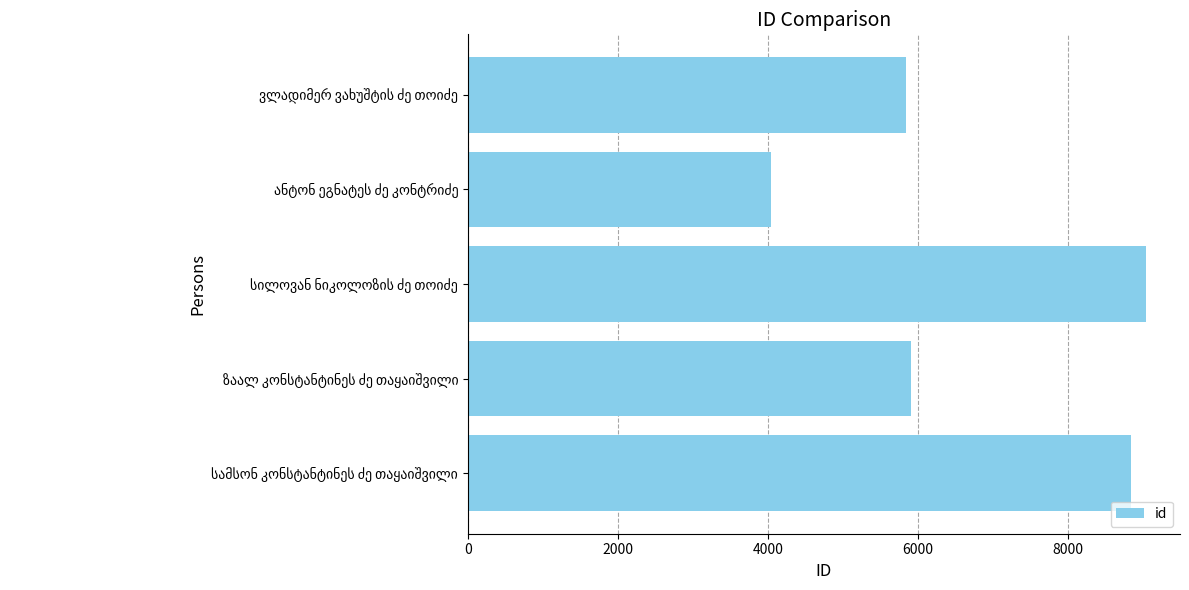

What is the difference between the maximum and minimum values?

4996